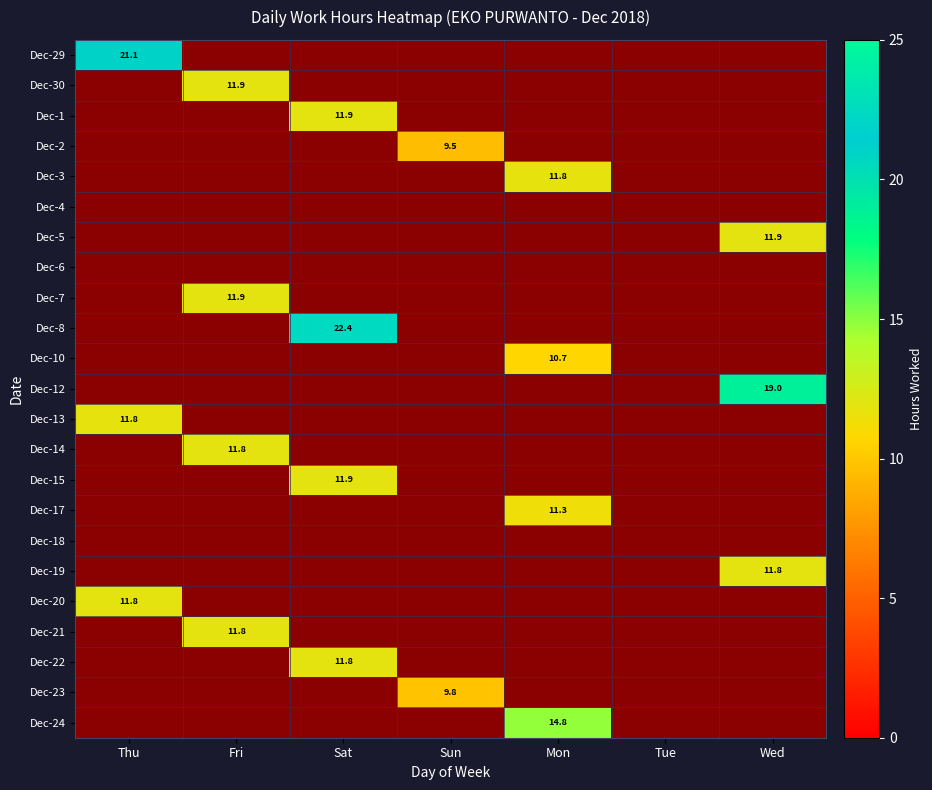

Which has a higher value, Fri or Tue?

Fri